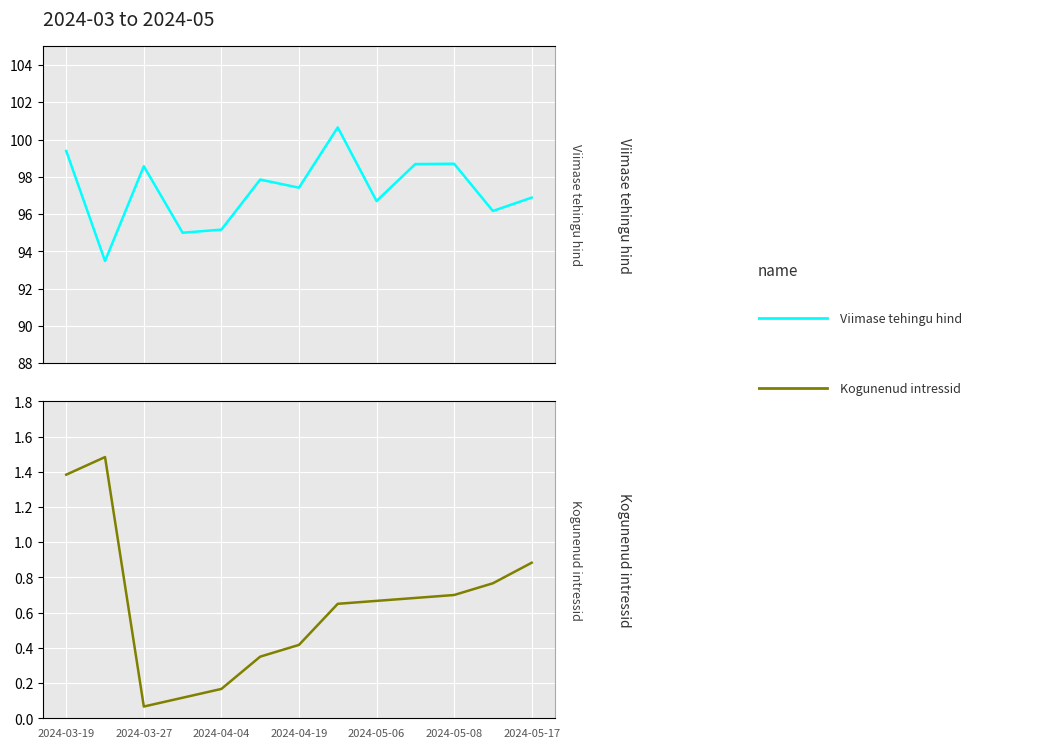

Read the Viimase tehingu hind value at 9.

98.7